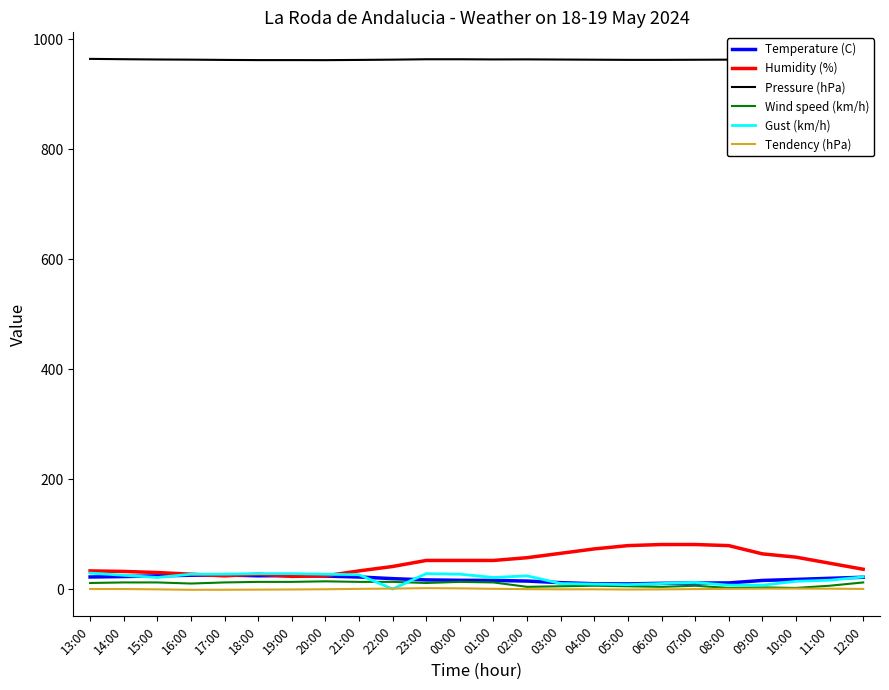

Is the value of Humidity (%) at 11:00 greater than the value of Tendency (hPa) at 14:00?

Yes